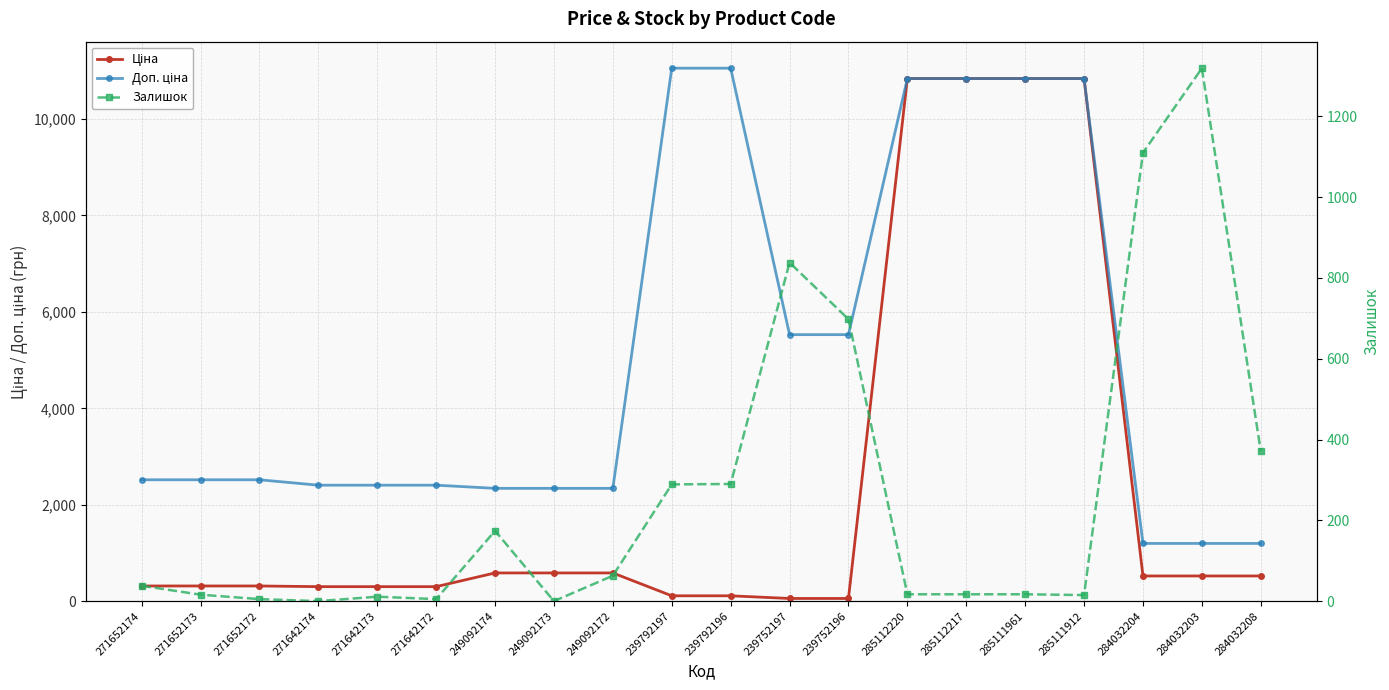

The value of Залишок at 249092173 is -800.7. True or false?

False